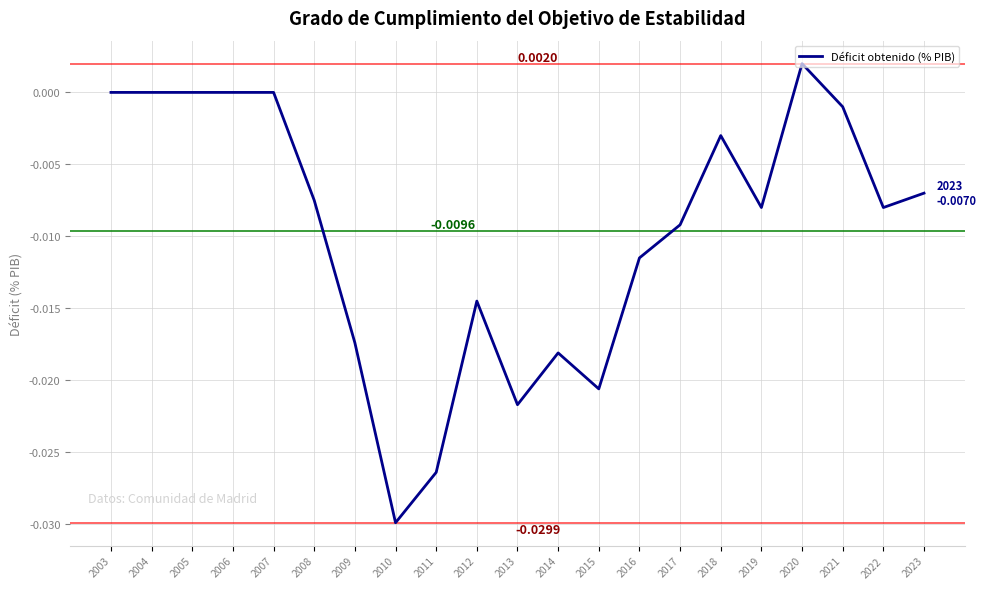

Which has a higher value, 2003 or 2019?

2003